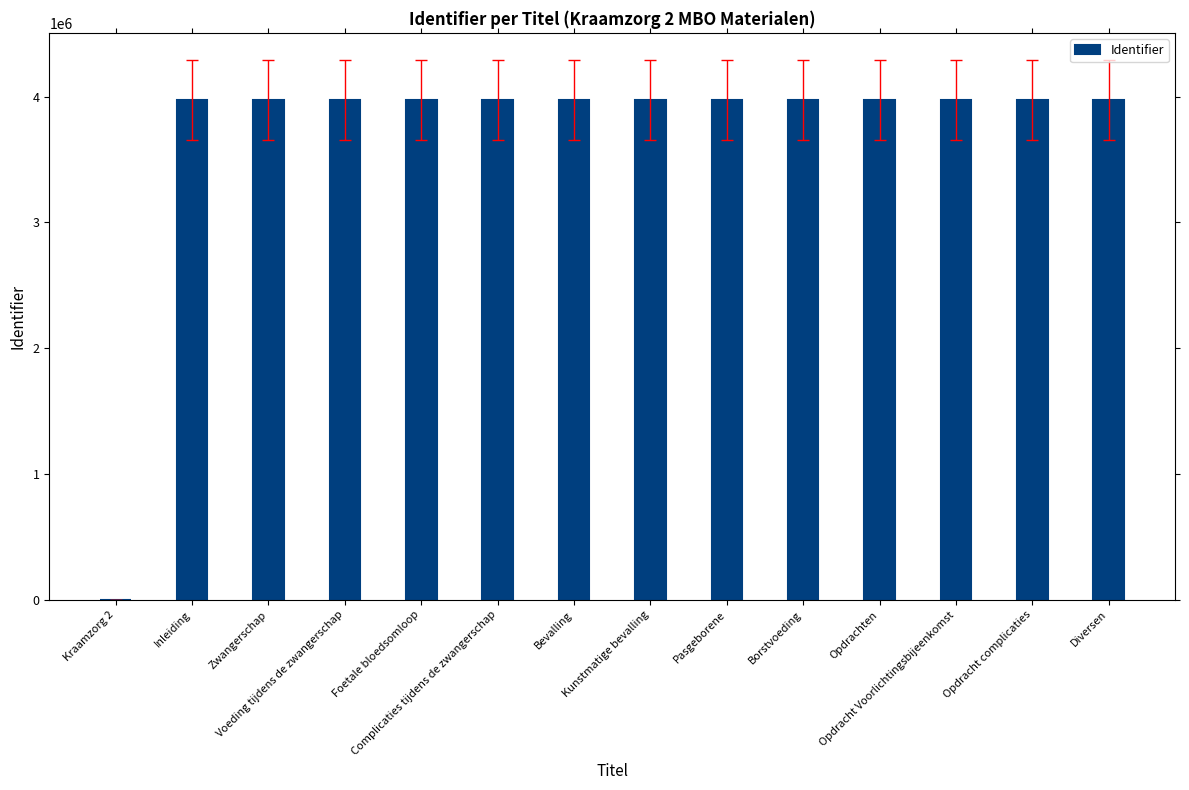

What is the sum of all values?

51636909